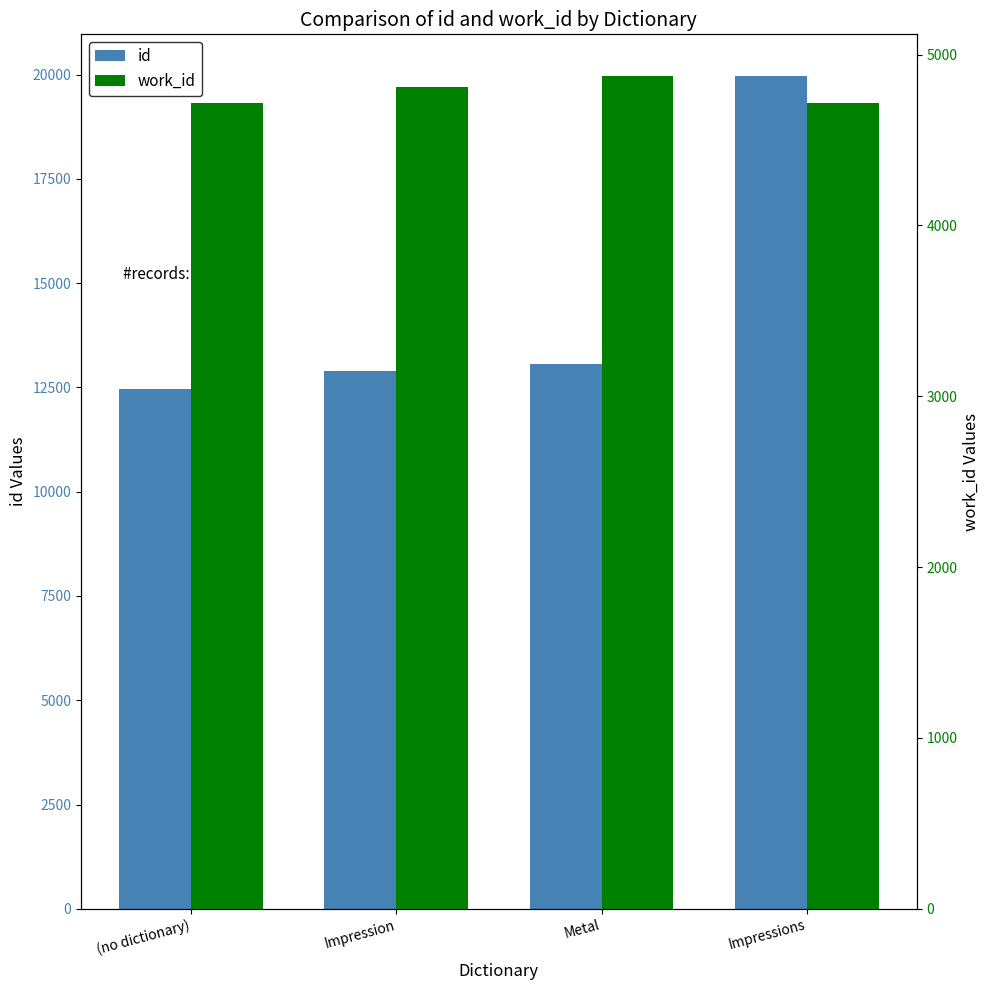

How many bars are there in each group?

2